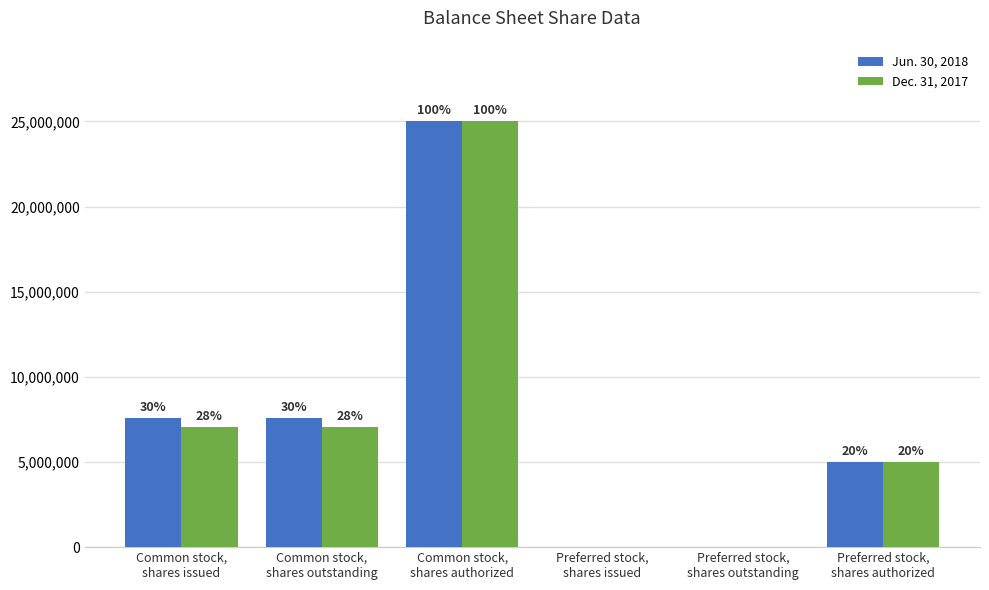

Which series has the largest total across all categories?

Jun. 30, 2018